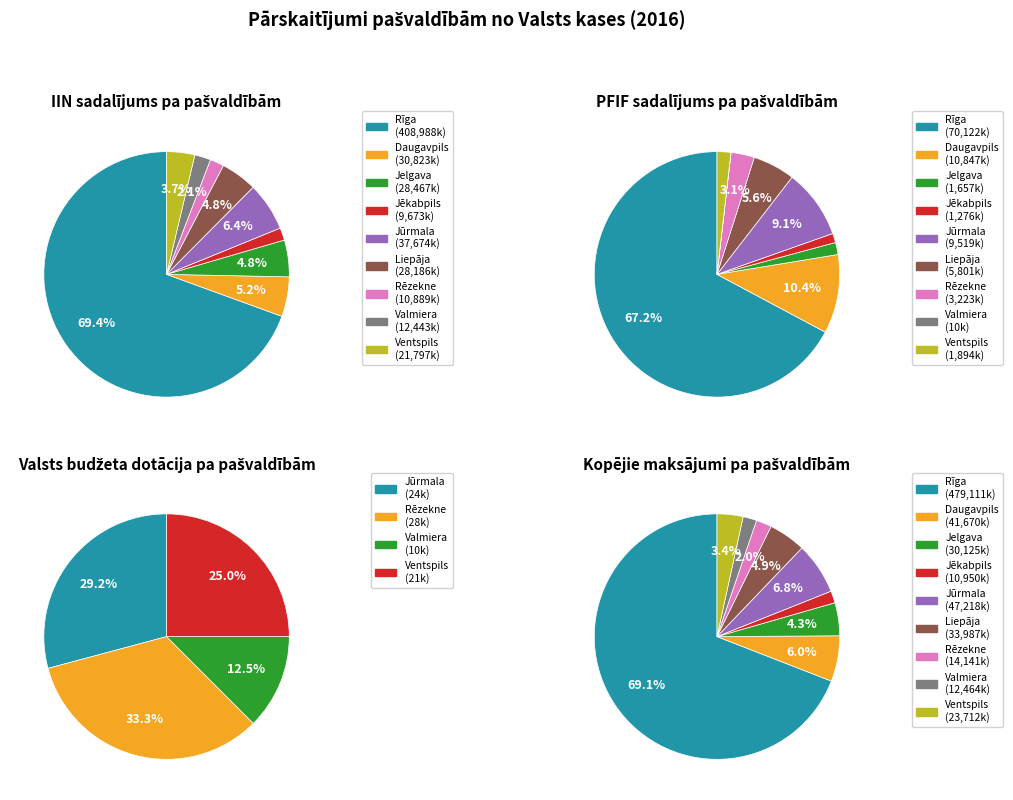

What portion of the pie excludes Valmiera?

97.9%